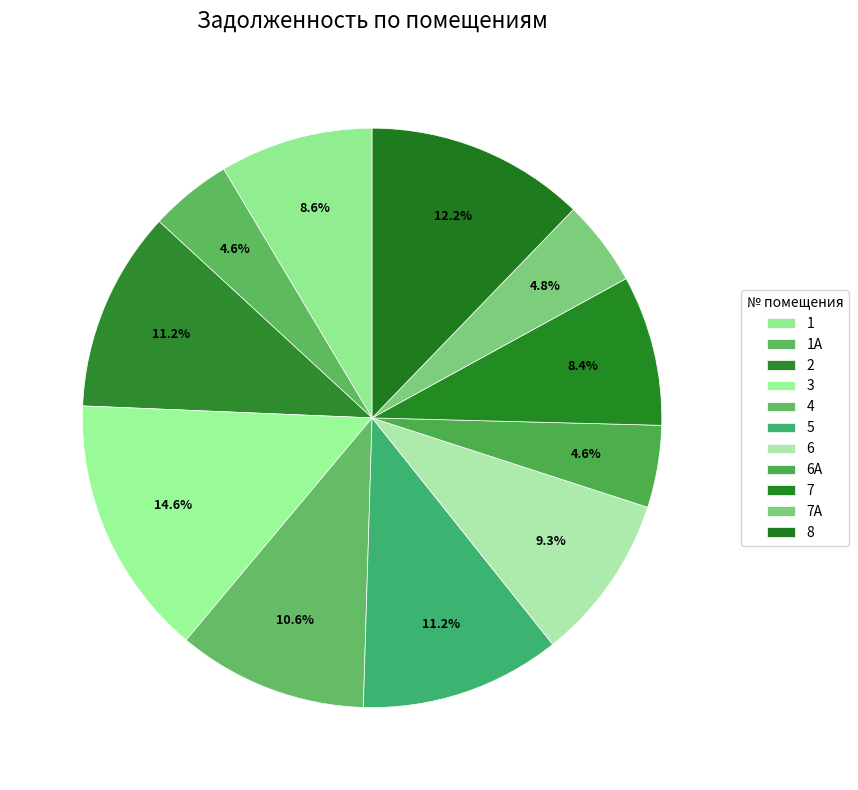

How many segments does this pie chart have?

11